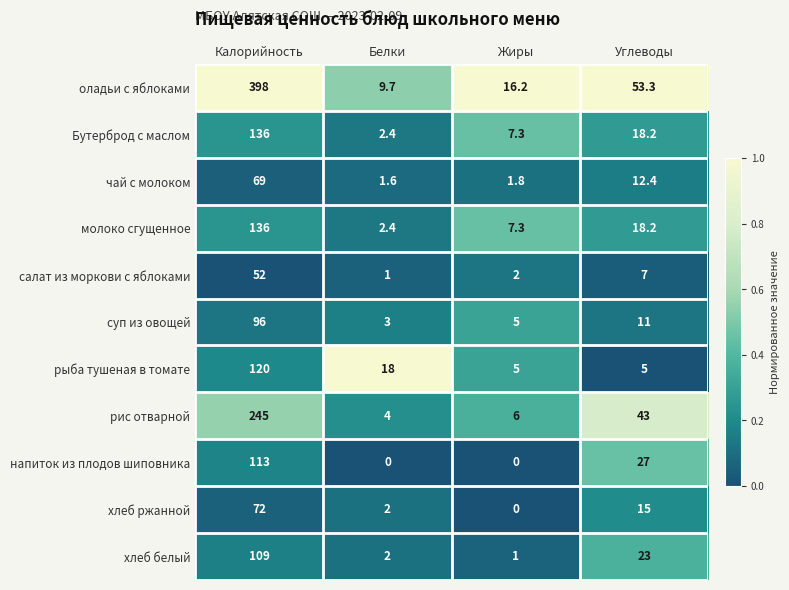

The молоко сгущенное series shows 18.2 at Углеводы. True or false?

True